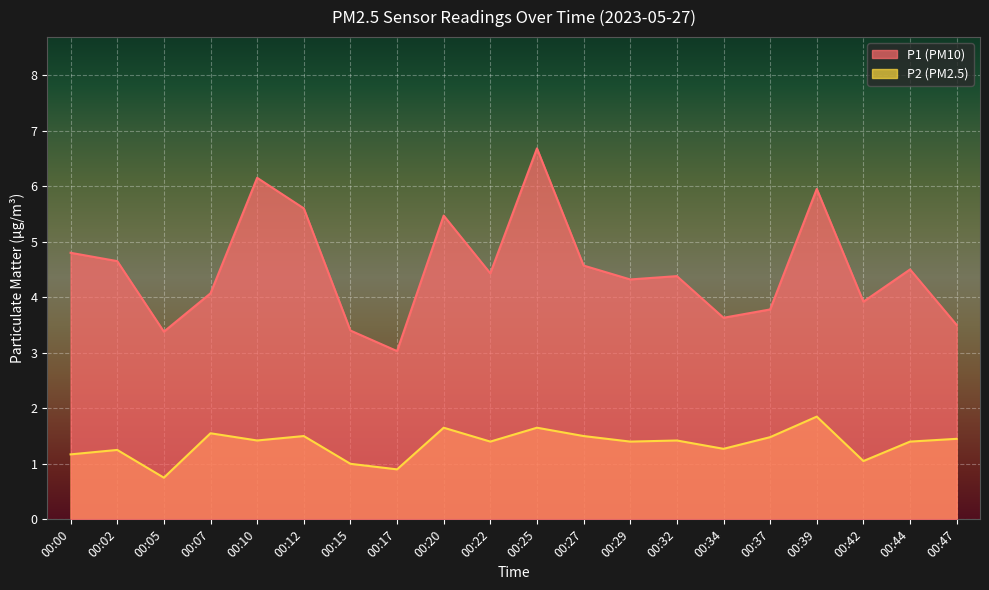

Which category has the lowest value across all series?

00:05